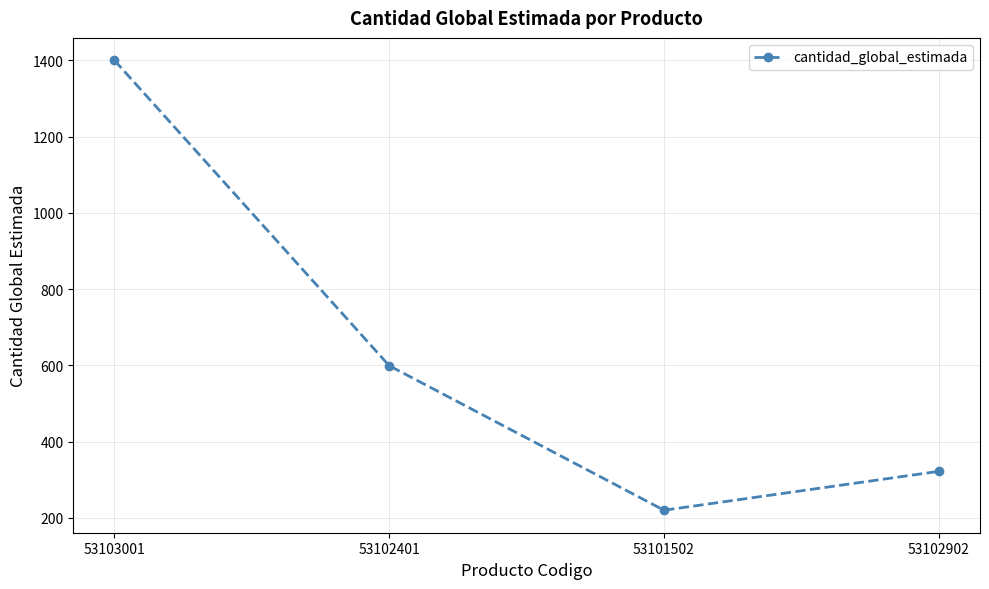

Count the number of data series in this chart.

1